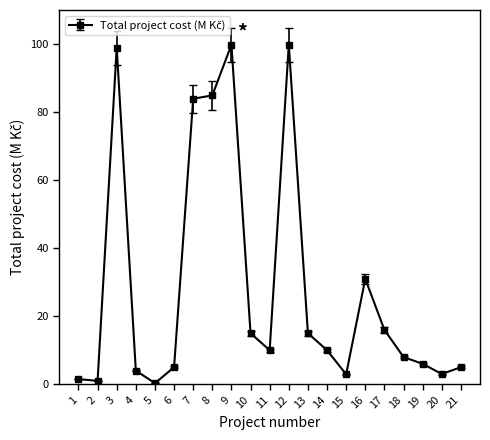

Where is the first local maximum?

3